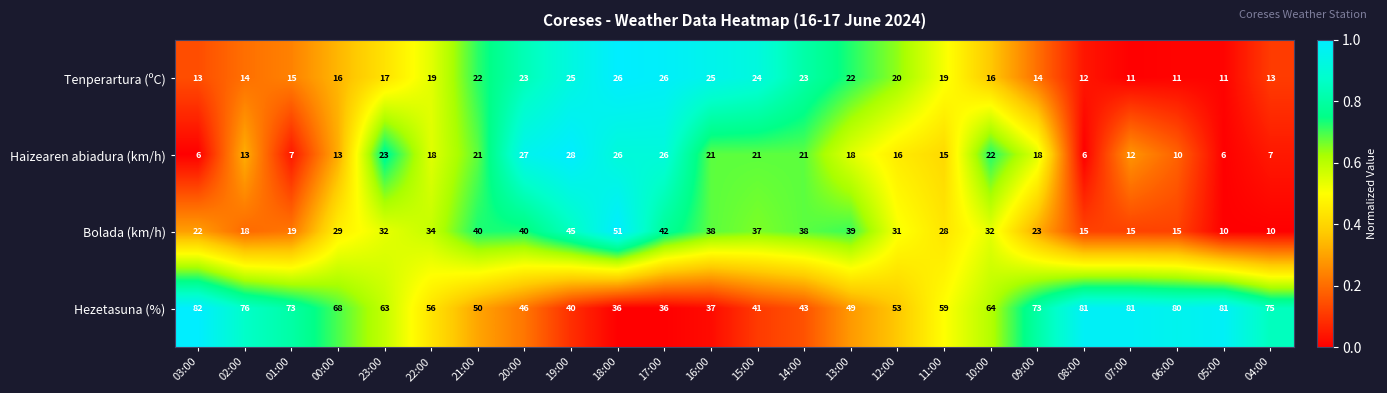

What is the difference between the highest and lowest values at 14:00?

22